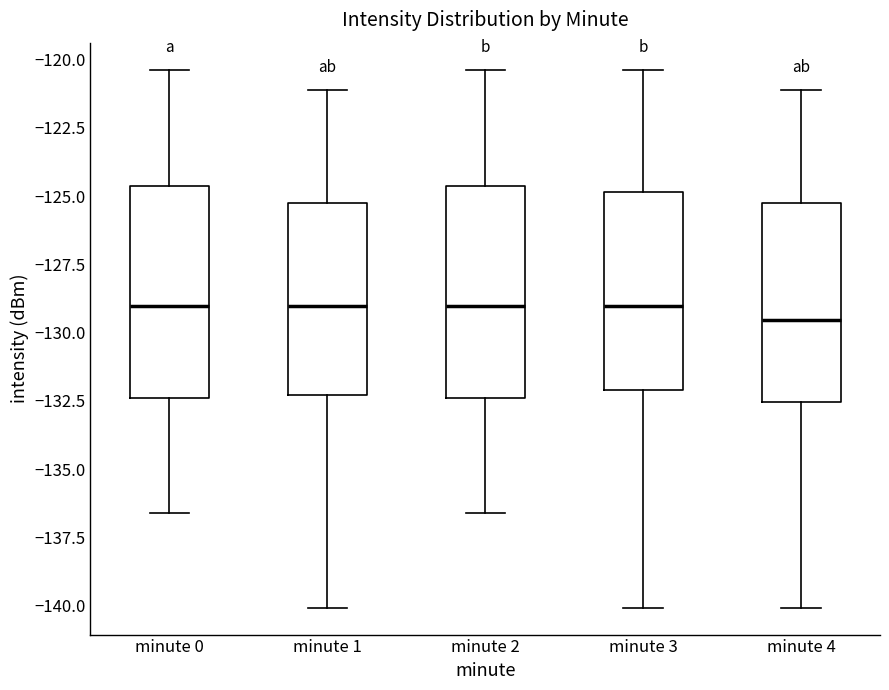

Which box has the lowest median line?

minute 4